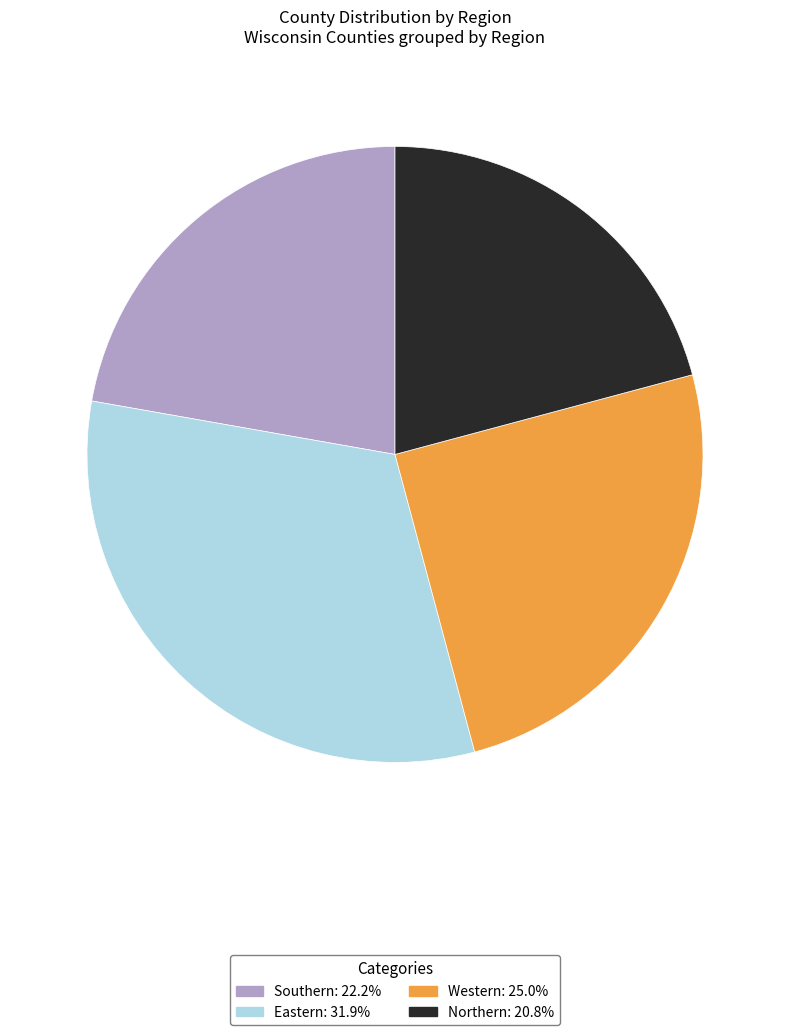

Is there any slice that represents more than half of the pie?

No